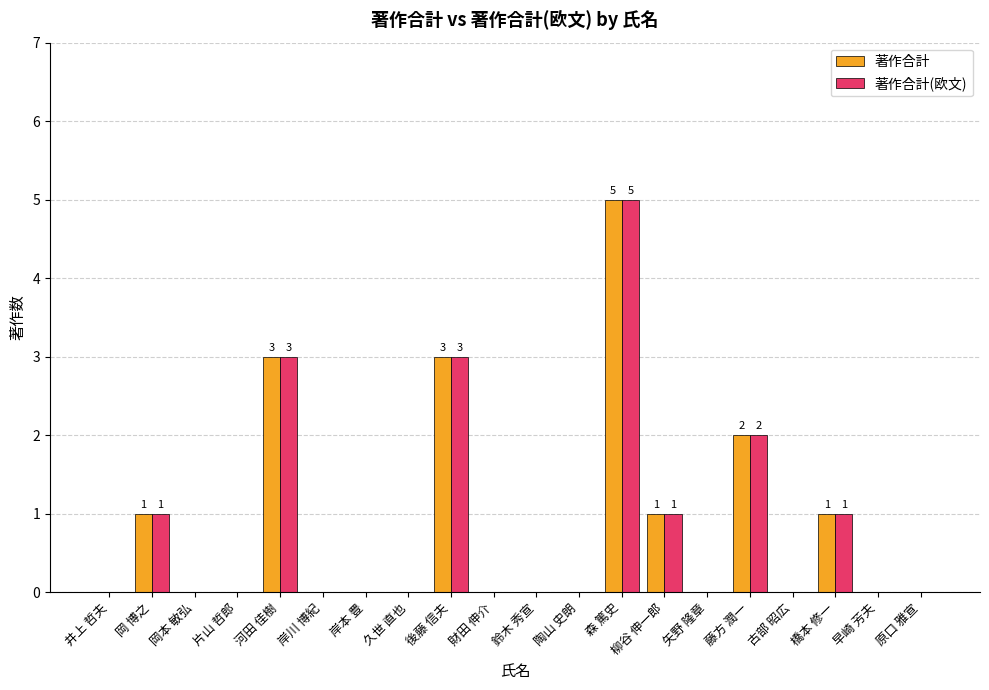

The value of 著作合計 at 柳谷 伸一郎 is 2. True or false?

False